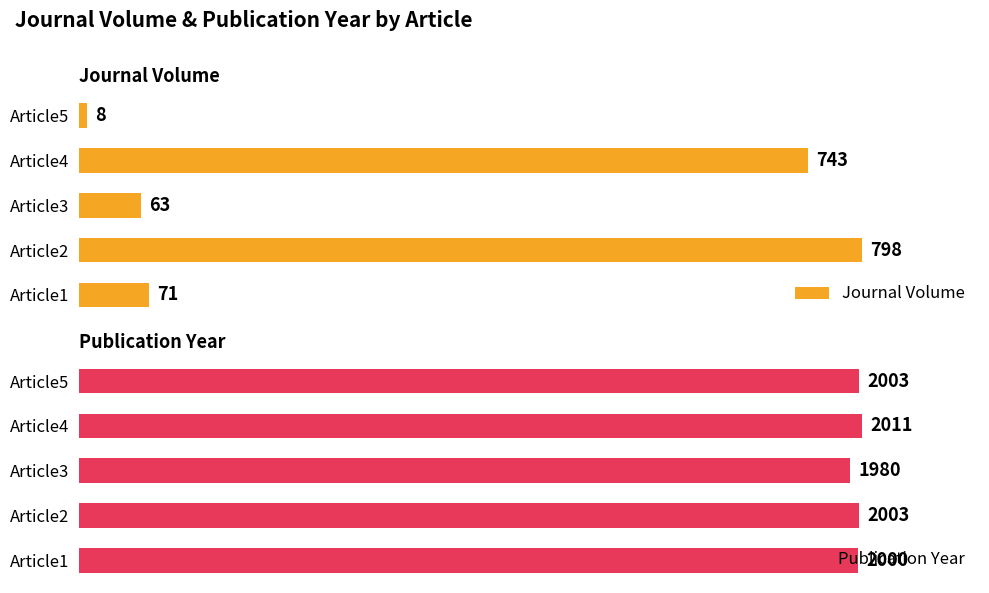

Rank the categories by Journal Volume value from highest to lowest.

Article2, Article4, Article1, Article3, Article5